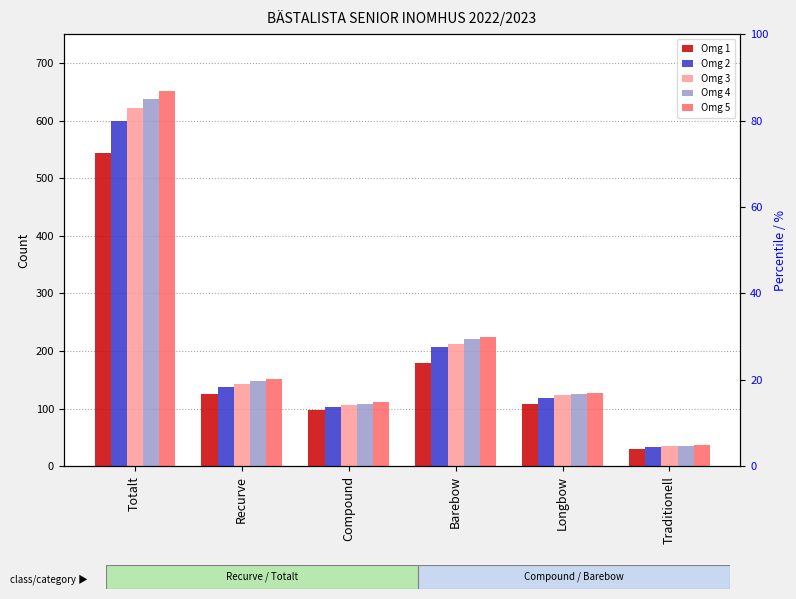

At which label does Omg 2 first exceed 138?

Totalt